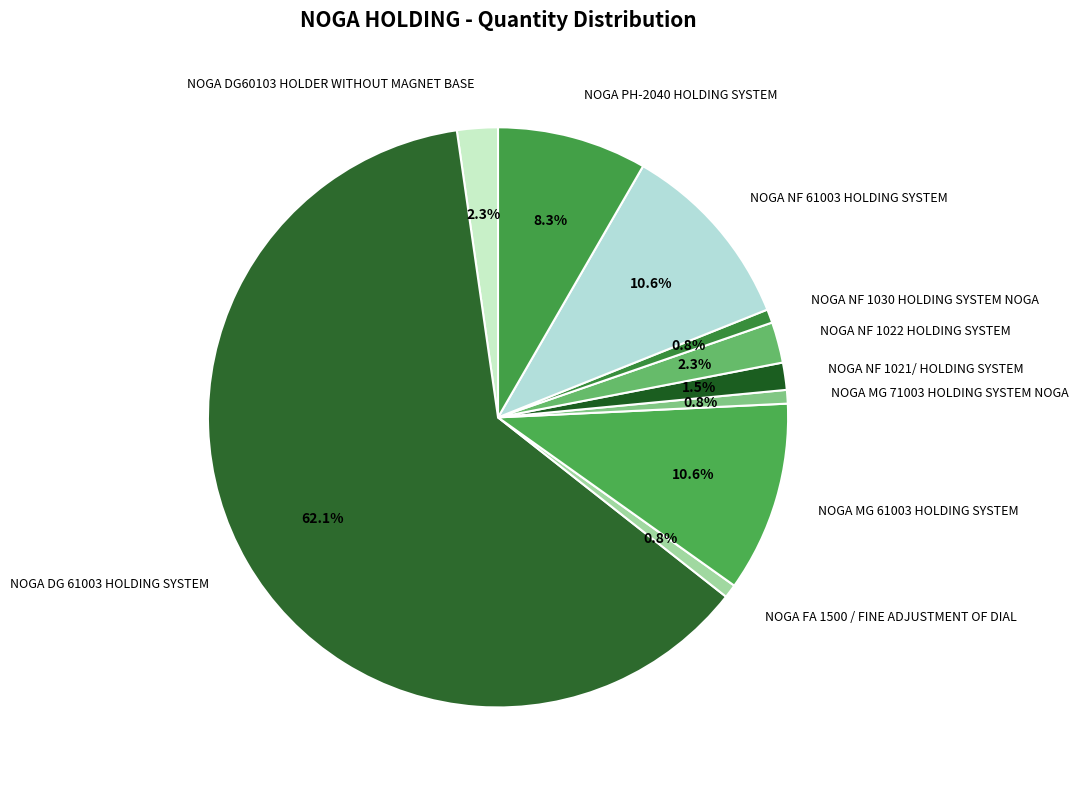

Between NOGA DG 61003 HOLDING SYSTEM and NOGA DG60103 HOLDER WITHOUT MAGNET BASE, which is larger?

NOGA DG 61003 HOLDING SYSTEM